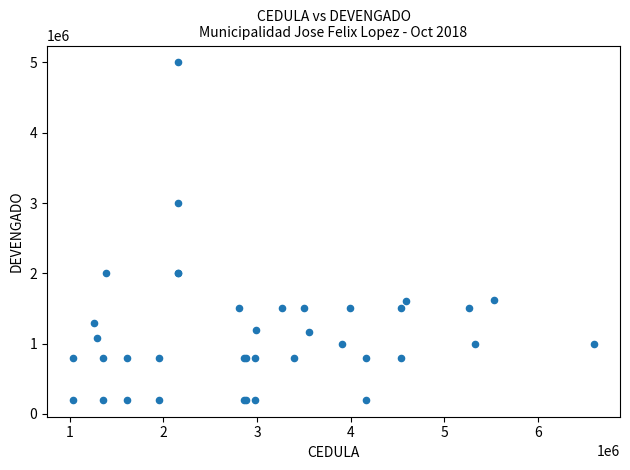

What Y value in the scatter plot is closest to 2600000?

3000000